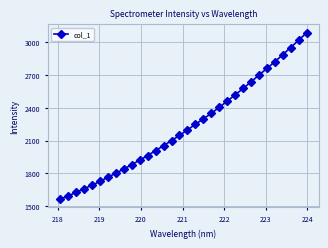

What is the value of the 22nd point from the left?

2461.5